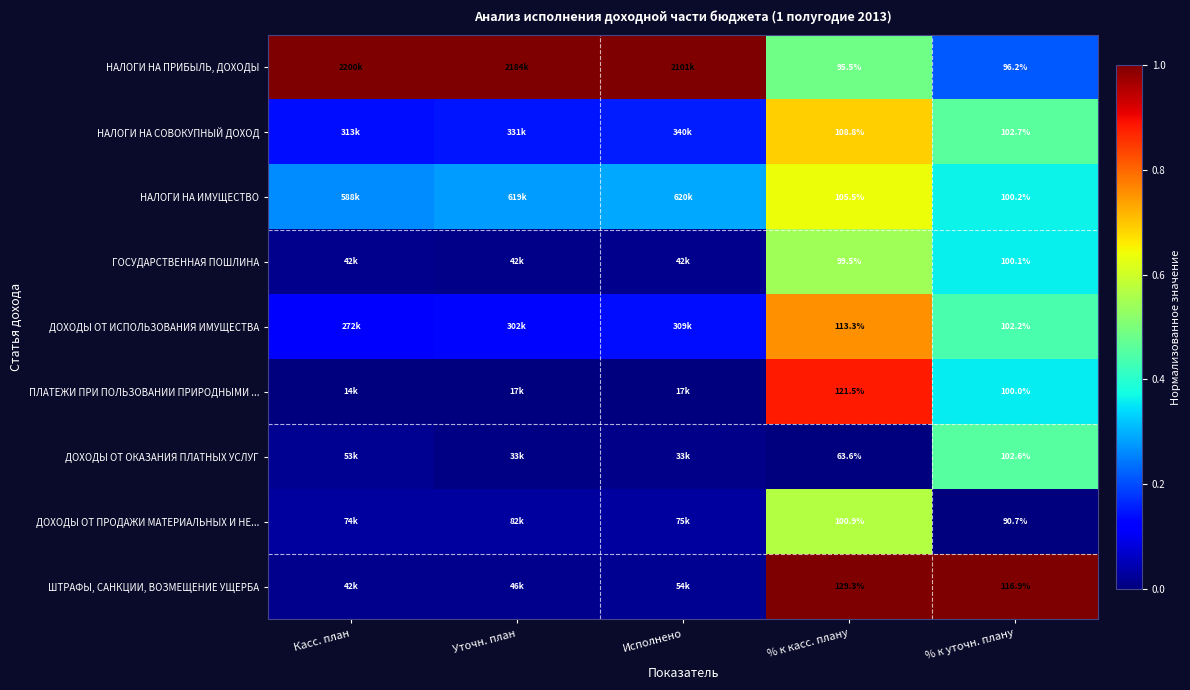

Rank the series at % к касс. плану from highest to lowest value.

ШТРАФЫ, САНКЦИИ, ВОЗМЕЩЕНИЕ УЩЕРБА, ПЛАТЕЖИ ПРИ ПОЛЬЗОВАНИИ ПРИРОДНЫМИ ..., ДОХОДЫ ОТ ИСПОЛЬЗОВАНИЯ ИМУЩЕСТВА, НАЛОГИ НА СОВОКУПНЫЙ ДОХОД, НАЛОГИ НА ИМУЩЕСТВО, ДОХОДЫ ОТ ПРОДАЖИ МАТЕРИАЛЬНЫХ И НЕ..., ГОСУДАРСТВЕННАЯ ПОШЛИНА, НАЛОГИ НА ПРИБЫЛЬ, ДОХОДЫ, ДОХОДЫ ОТ ОКАЗАНИЯ ПЛАТНЫХ УСЛУГ